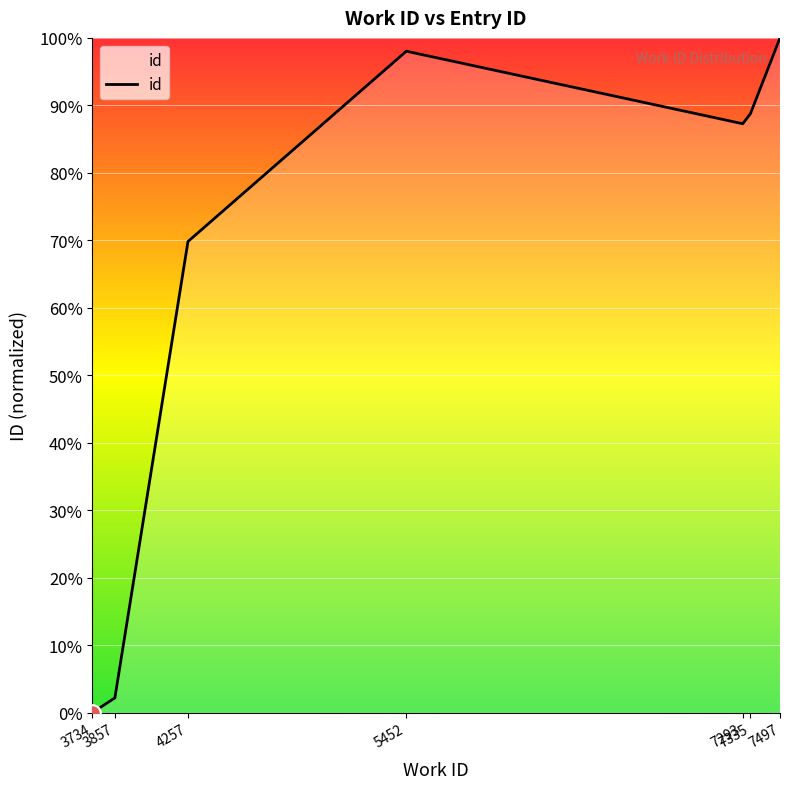

Reading left to right, what are all the values shown in this chart?

0.0	2.2	69.8	98.0	87.3	88.8	100.0